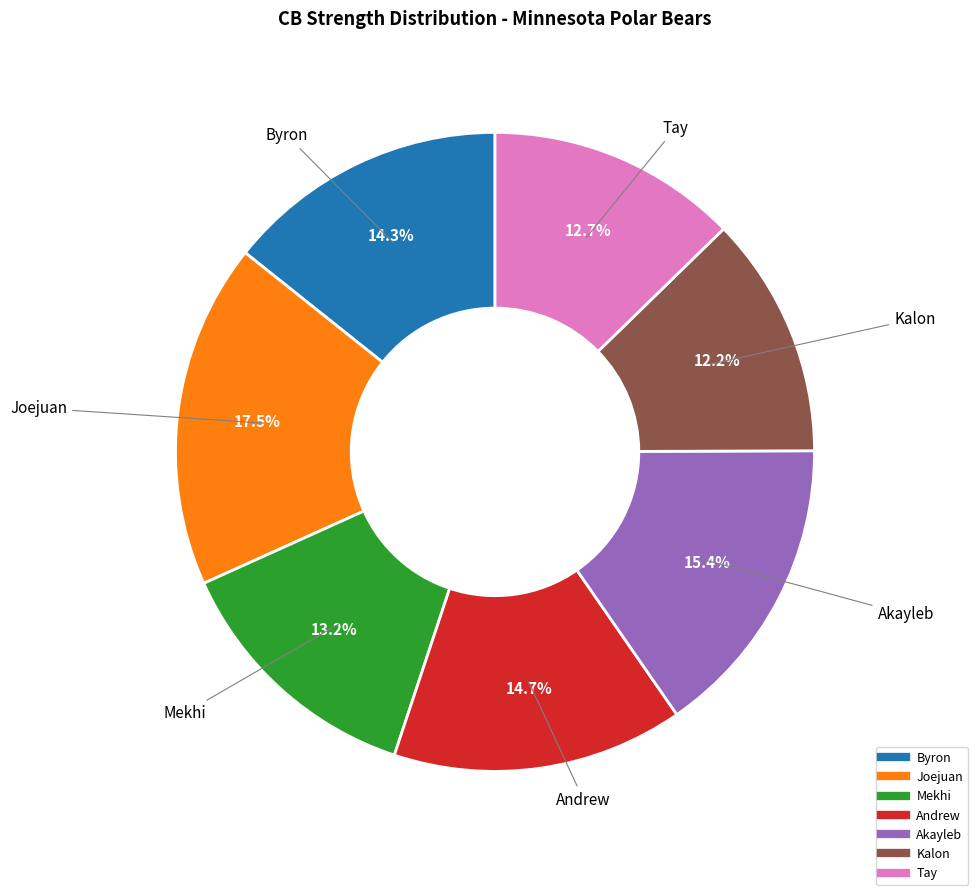

To the nearest percent, what portion does Akayleb represent?

15%